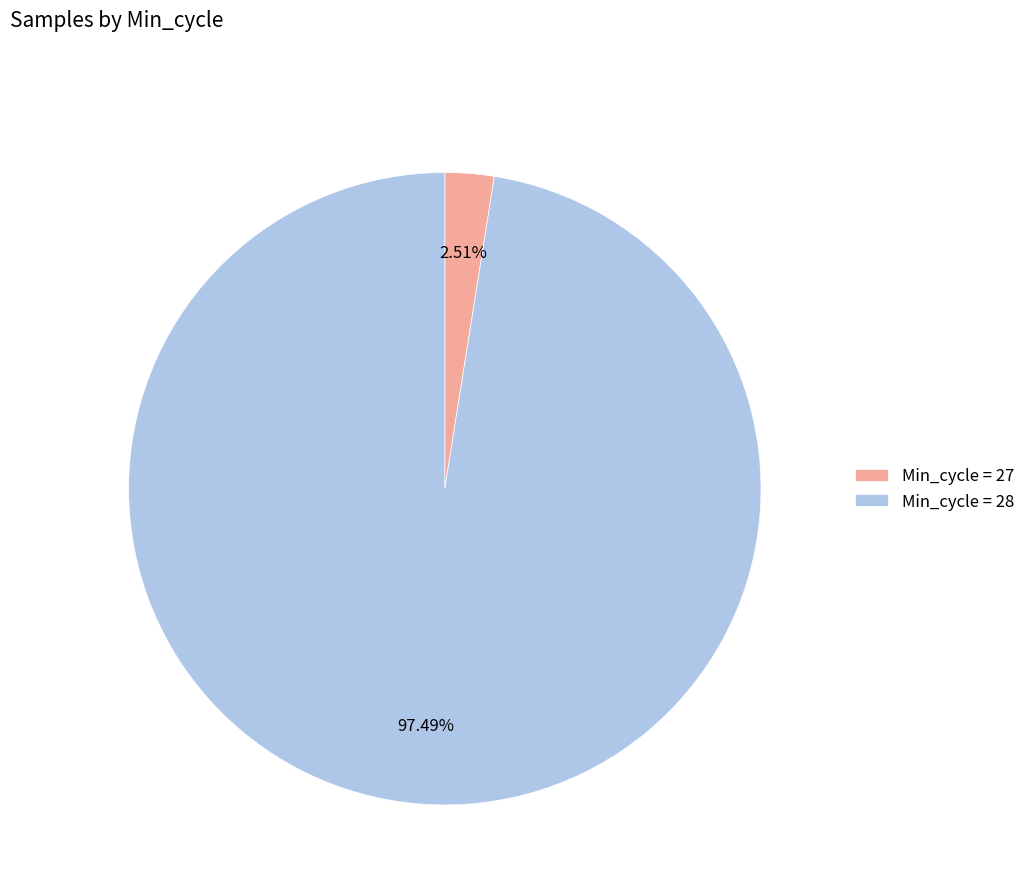

Count the number of slices in the pie.

2